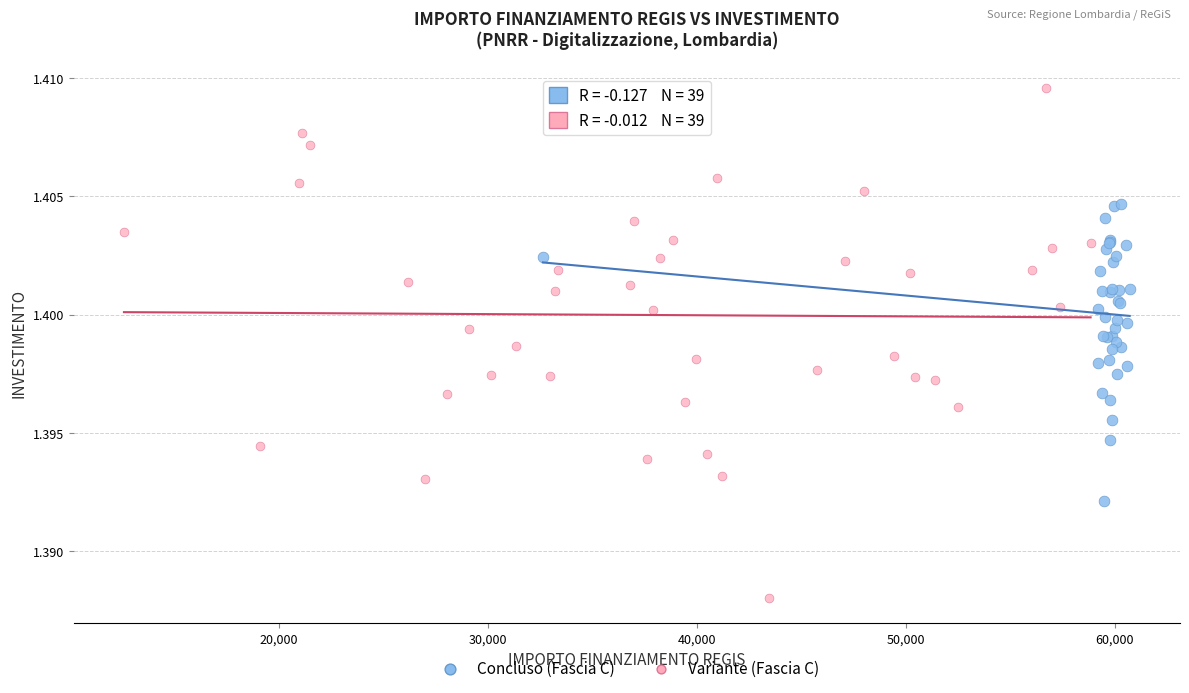

Which series has the largest Y range (max minus min)?

Variante (Fascia C)